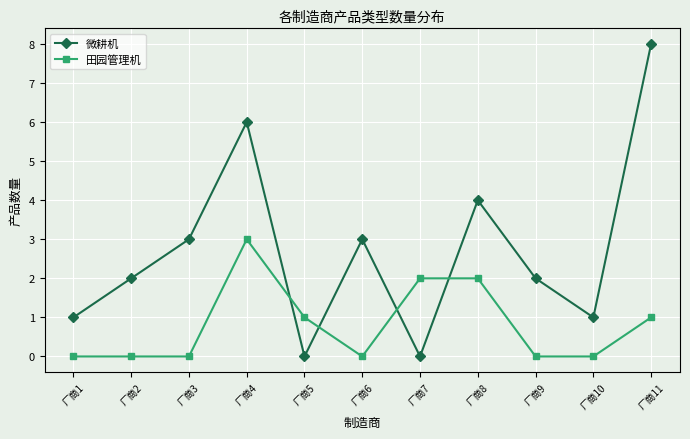

What is the difference between the maximum and minimum values in the 田园管理机 series?

3